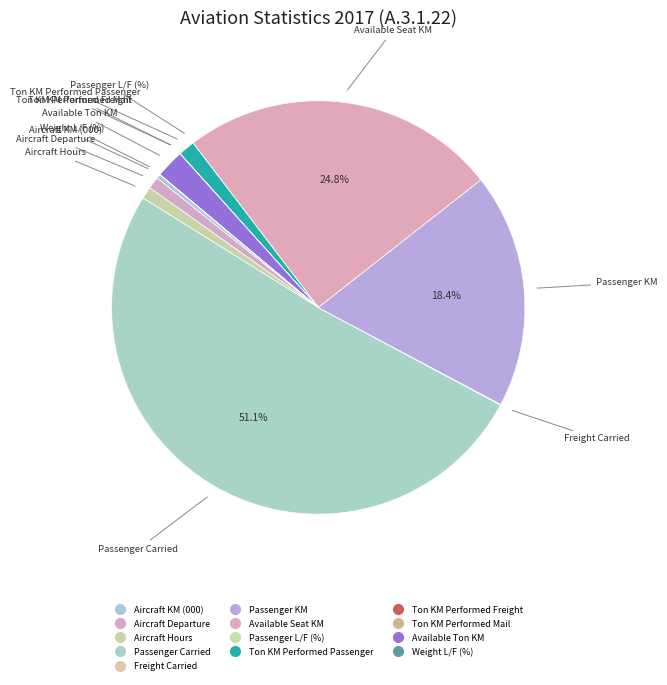

To the nearest percent, what is the average slice percentage?

8%